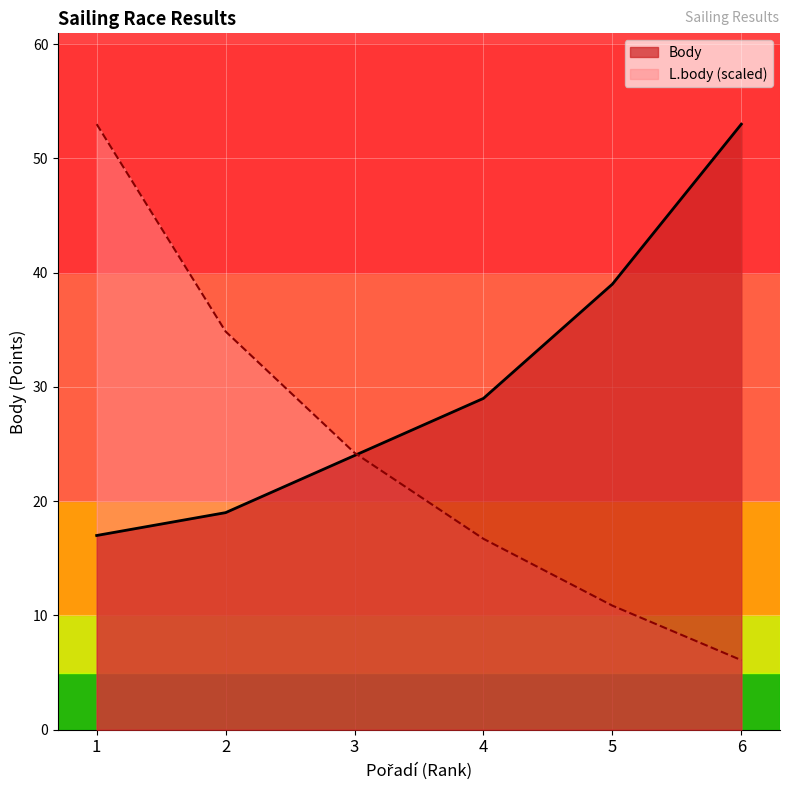

What is the average value of the L.body series?

24.3